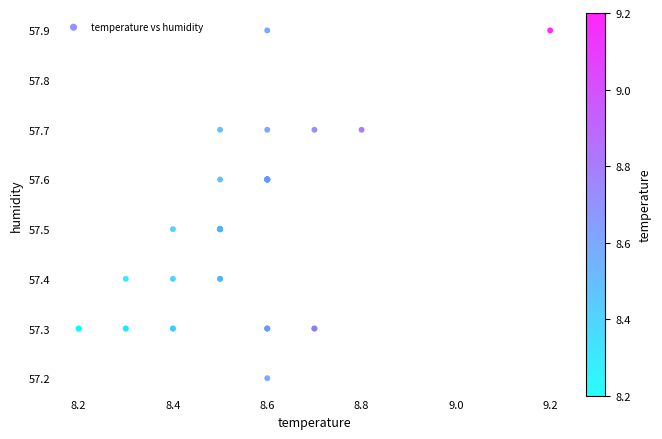

What Y value in the scatter plot is closest to 57?

57.2